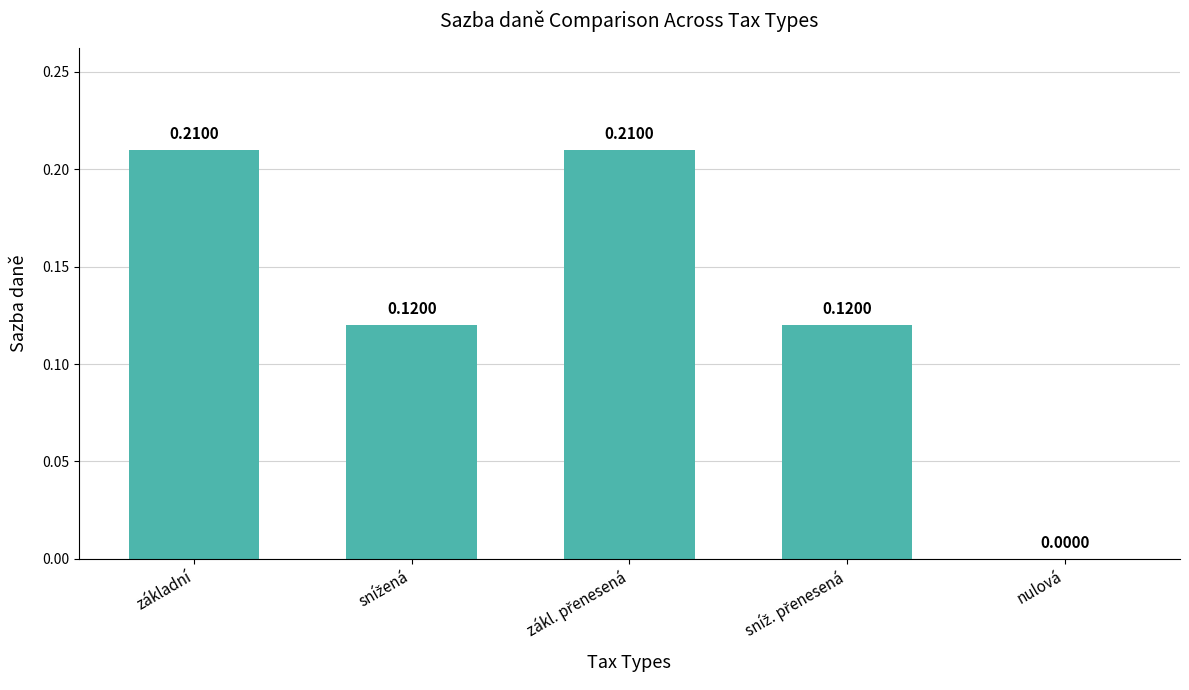

Which has a higher value, základní or nulová?

základní